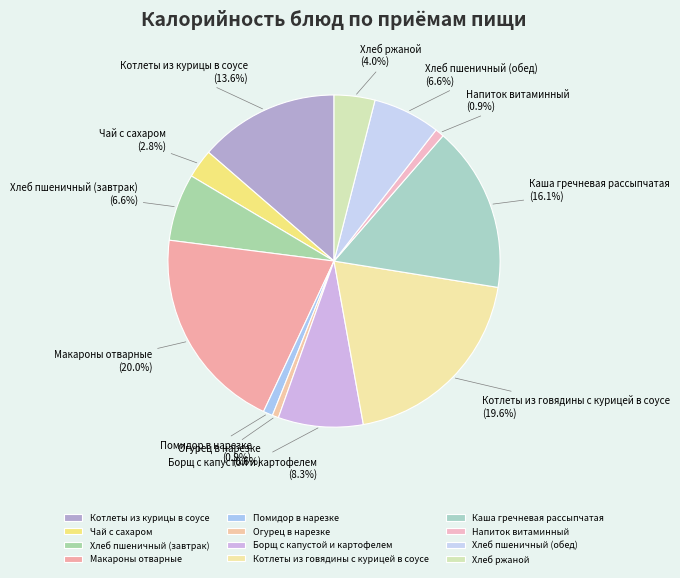

Does any single category account for the majority?

No